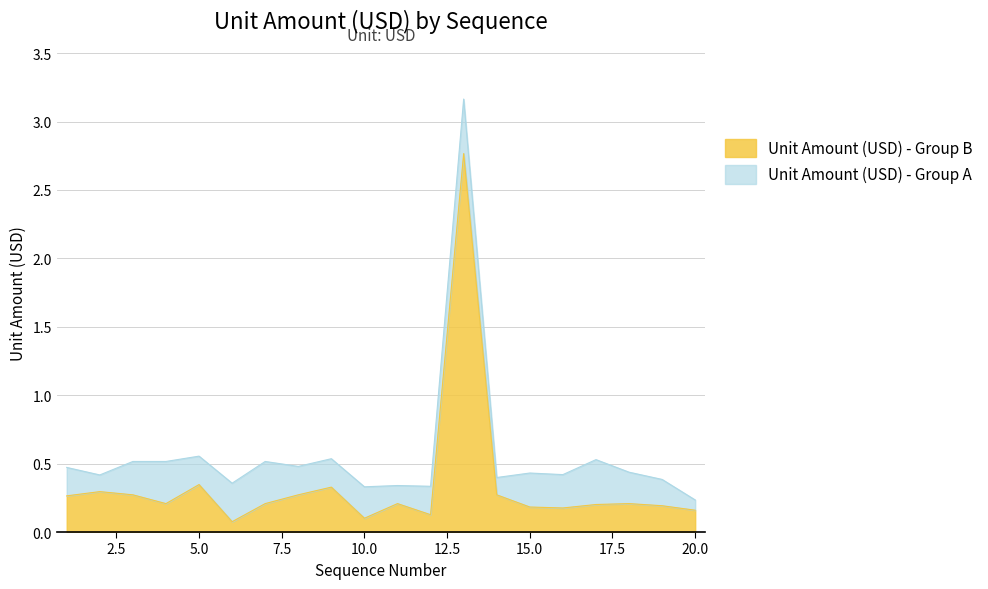

Which label corresponds to the smallest value in the chart?

6